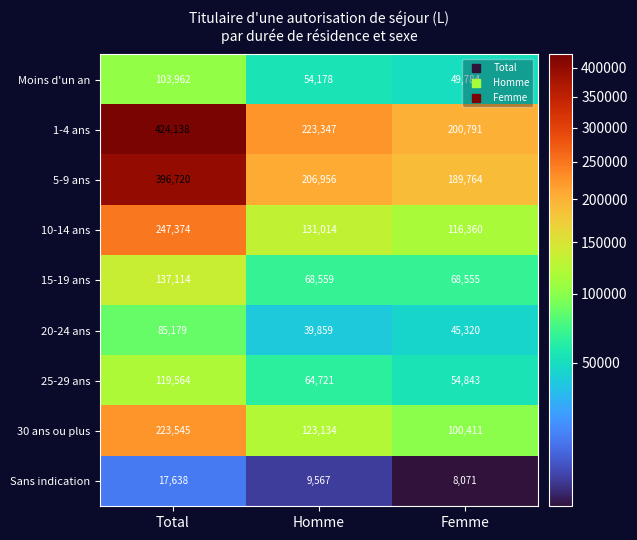

The value of 20-24 ans at Total is 85179. True or false?

True